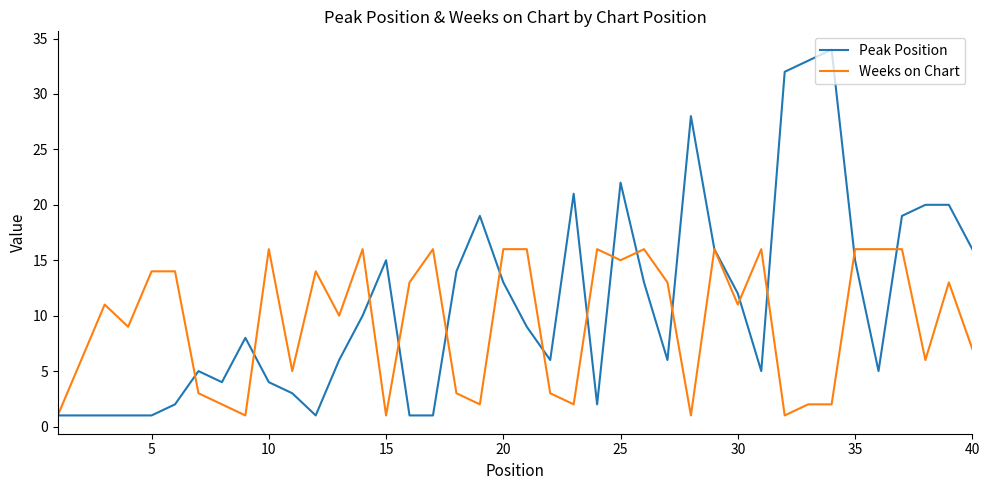

List the series in order of their overall mean, highest first.

Peak Position, Weeks on Chart